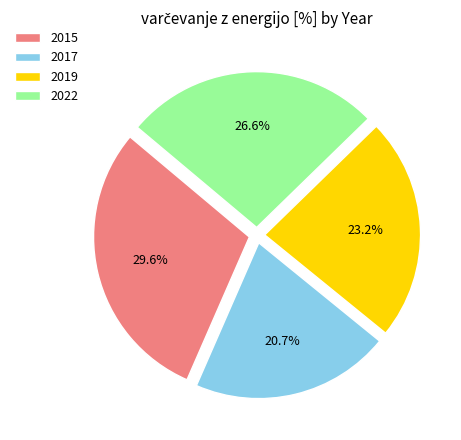

Between 2017 and 2019, which is larger?

2019